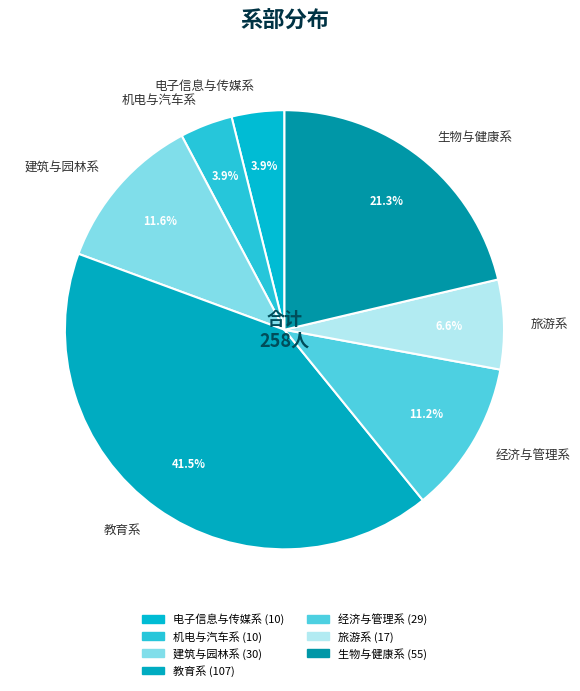

Do 生物与健康系 and 建筑与园林系 together represent more than half of the pie?

No